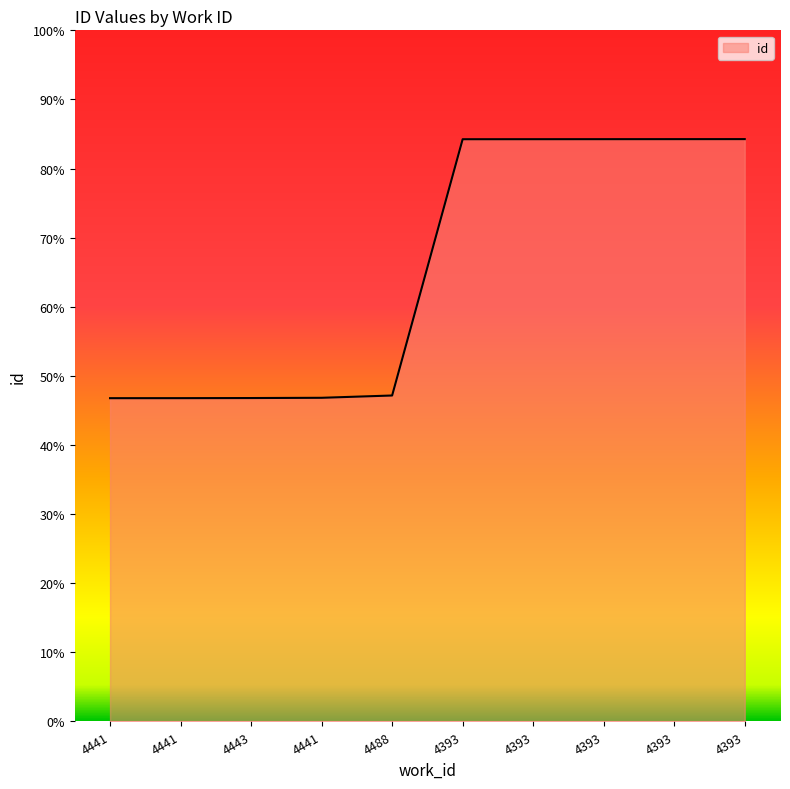

Where does the data first go above 21061?

4393